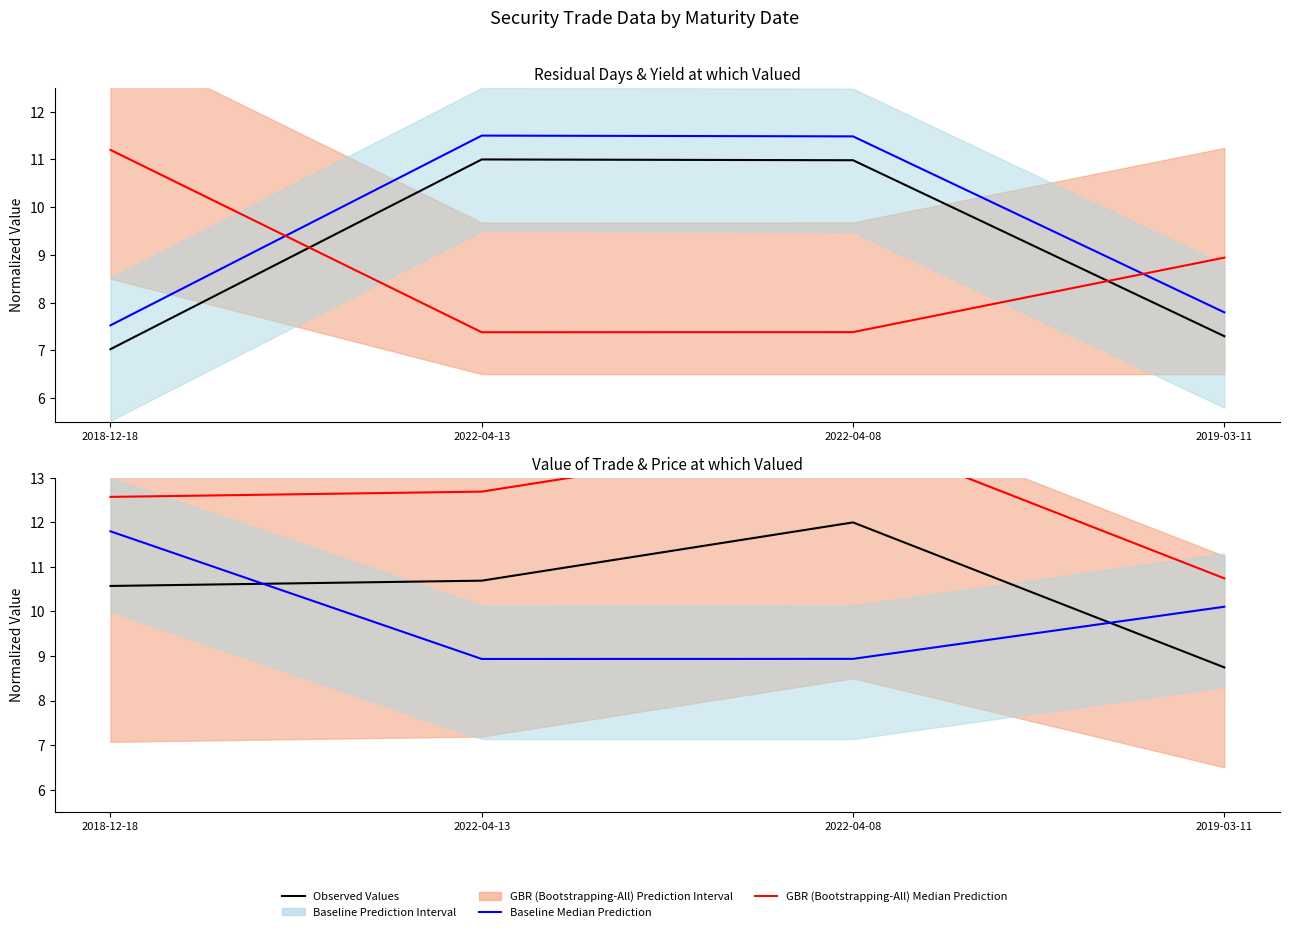

Which has a higher value, 2019-03-11 or 2018-12-18?

2018-12-18